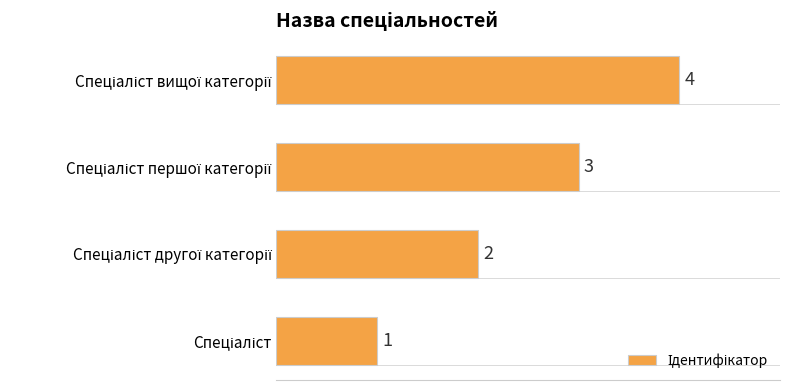

What is the difference between the second highest and second lowest values?

1